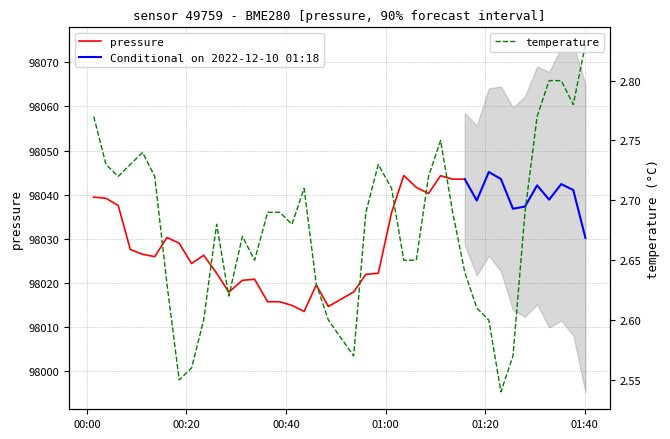

What is the maximum value for pressure?

98044.3